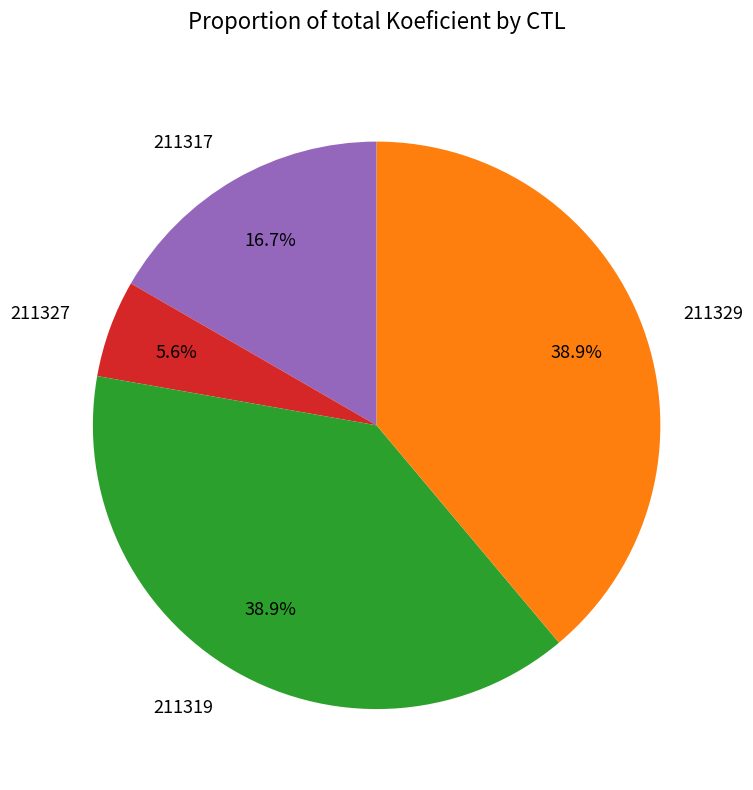

Which has a higher value, 211327 or 211319?

211319